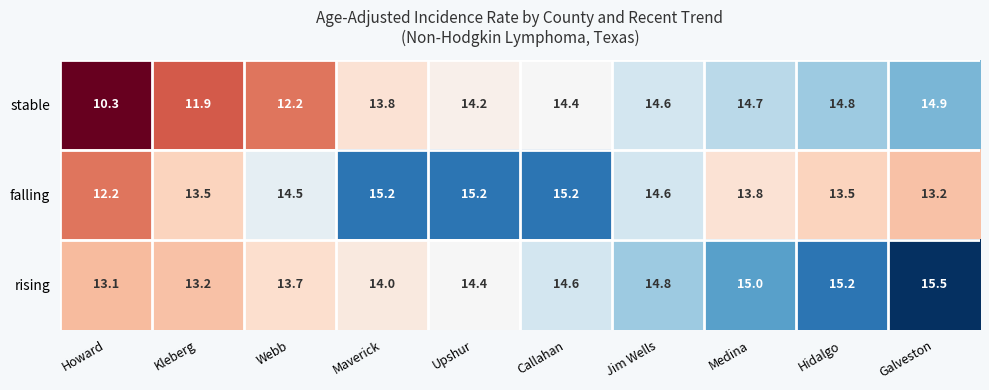

Which category has the lowest value across all series?

Howard